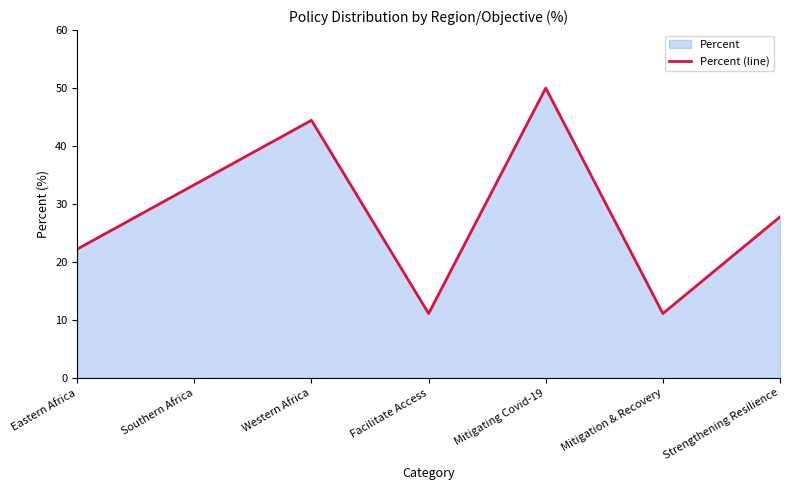

Which has a higher value, Facilitate Access or Western Africa?

Western Africa